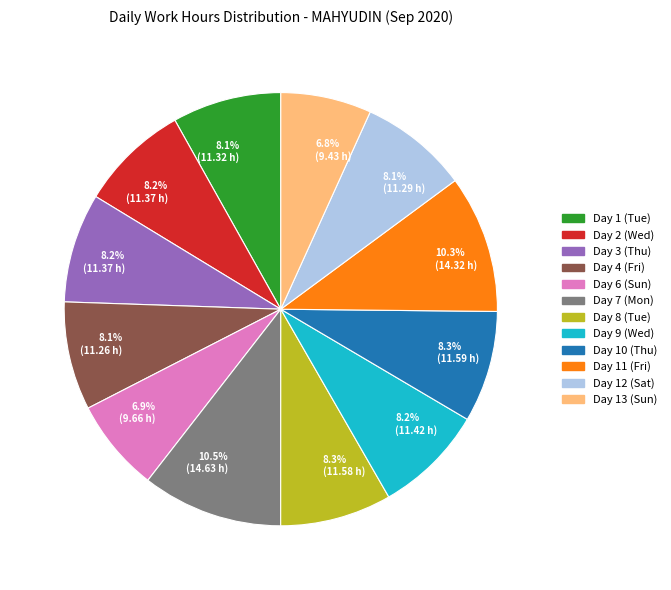

Is there a majority slice in this chart?

No